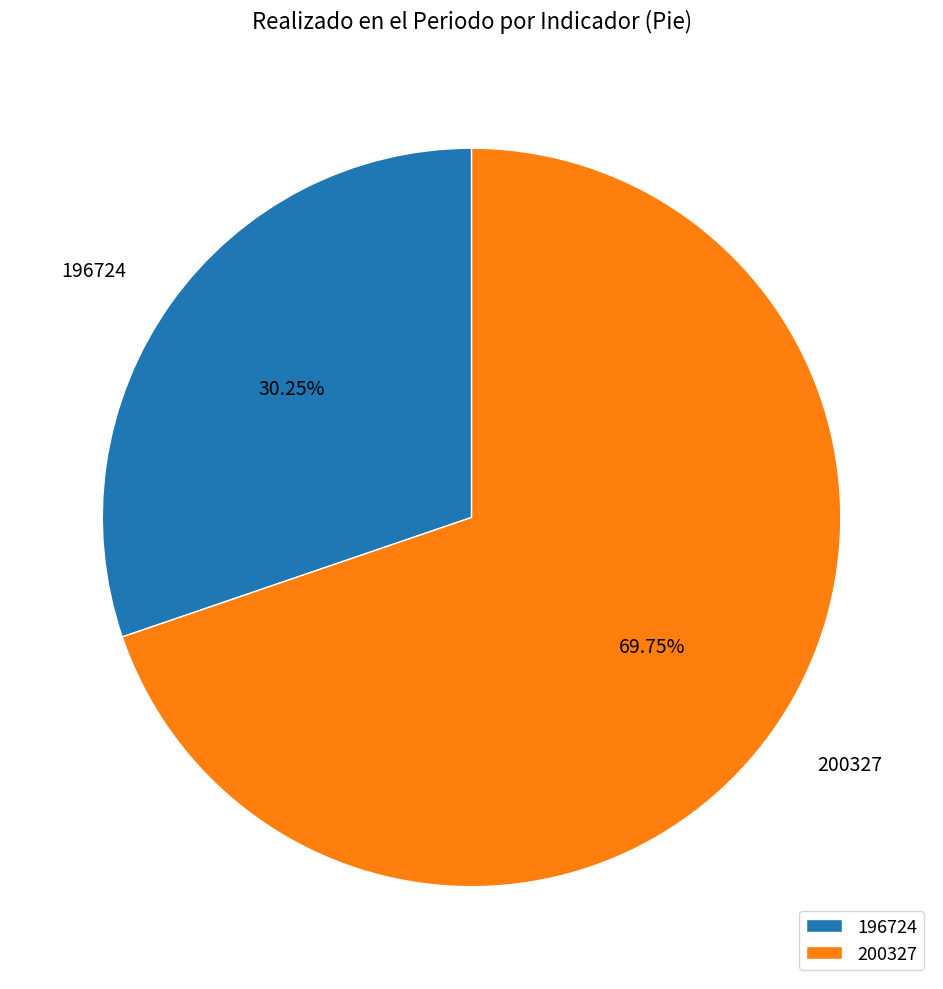

Do 196724 and 200327 together represent more than half of the pie?

Yes